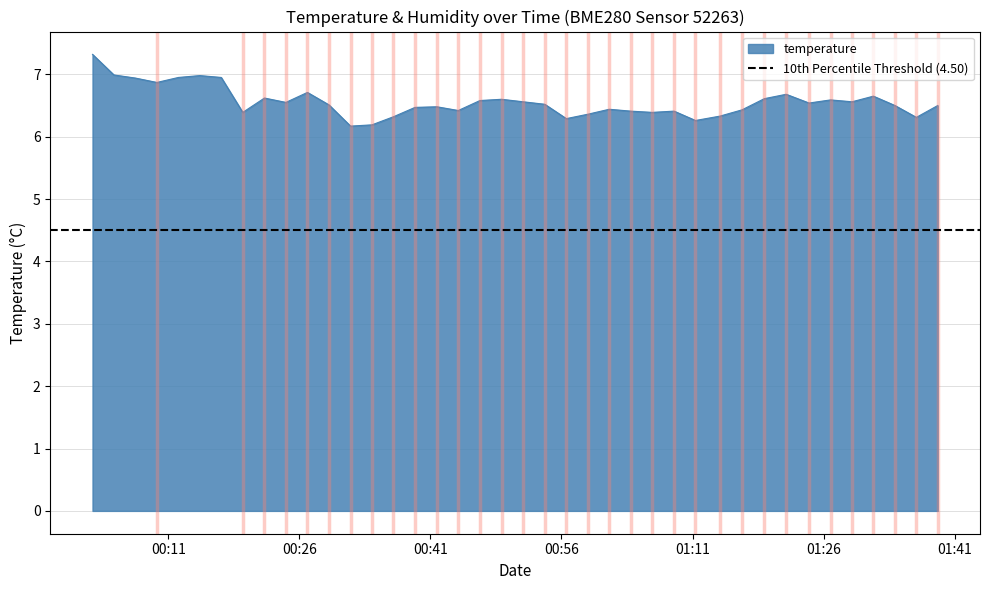

At which category does the chart reach its minimum across all series?

2023-04-28T00:31:51